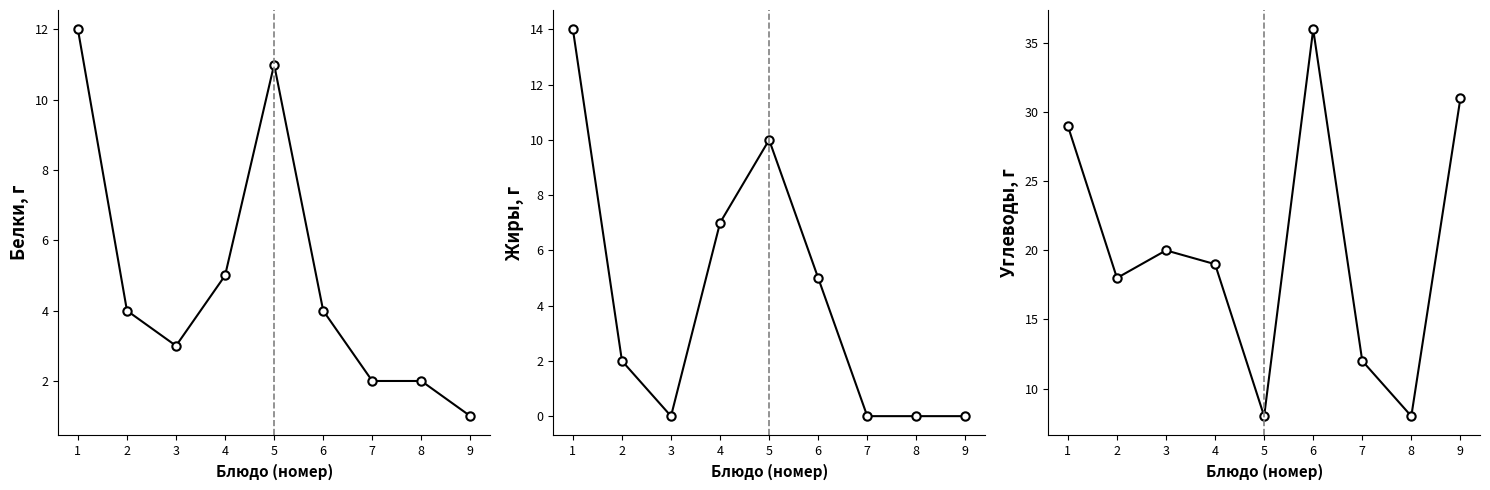

What is the value of the Белки point at the 8th from the left?

2